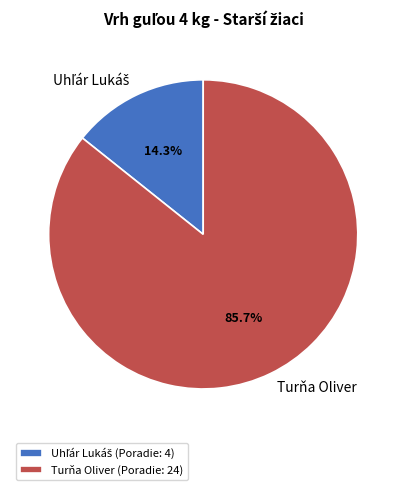

What percentage is the Turňa Oliver slice, to the nearest percent?

86%